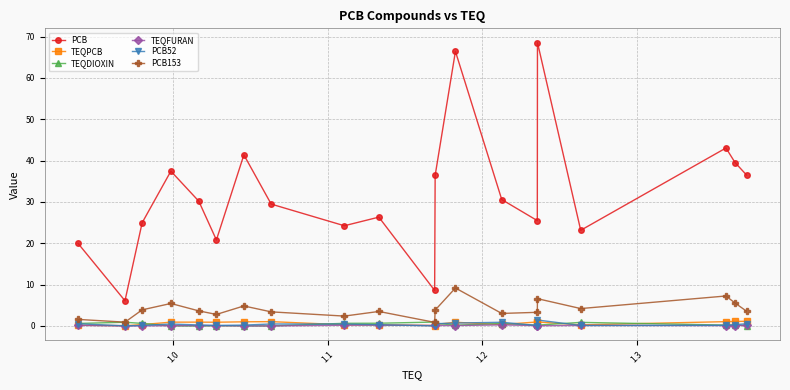

True or false: PCB and TEQPCB cross at least once.

False